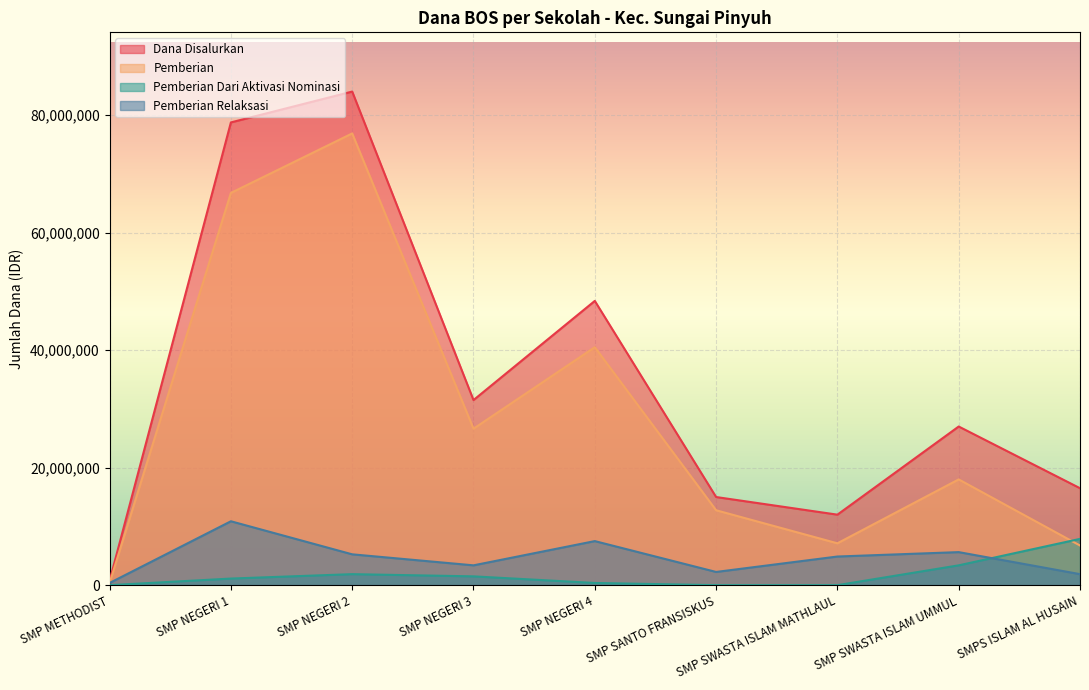

True or false: Pemberian Relaksasi and Pemberian cross at least once.

False